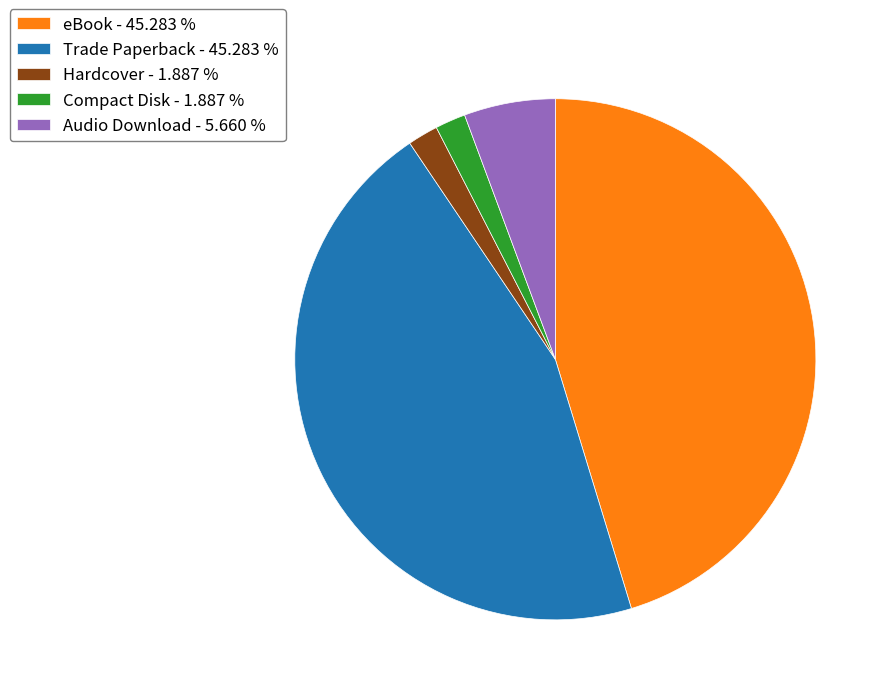

Is Audio Download - 5.660 % the majority of the pie?

No